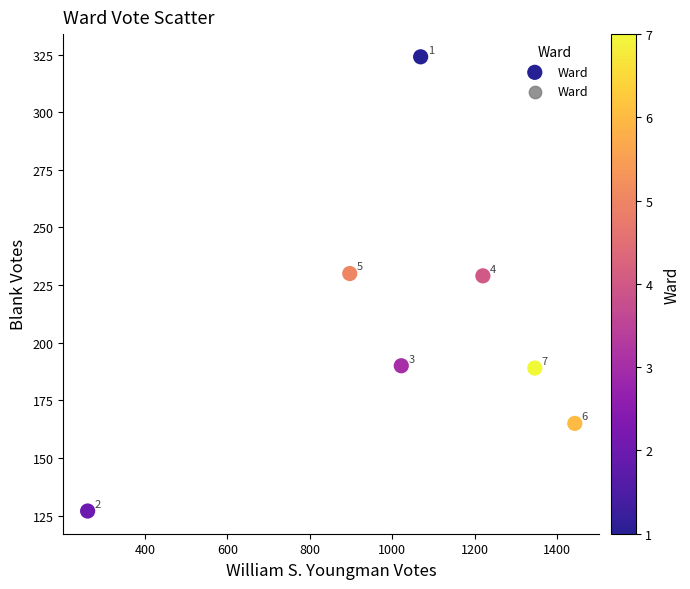

What Y value in the scatter plot is closest to 225?

229